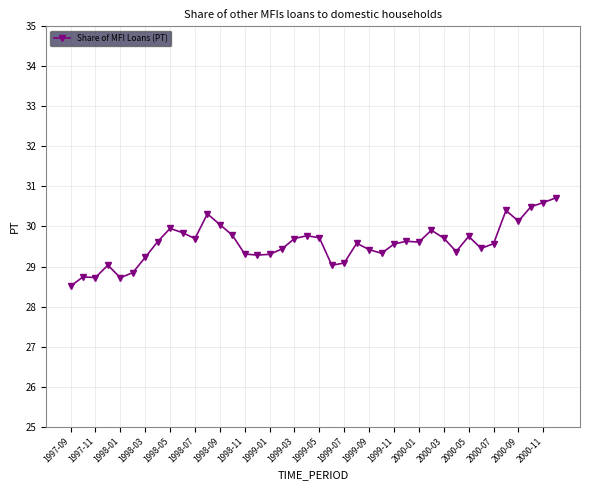

True or false: there are more than 2 points higher than both neighbors.

True